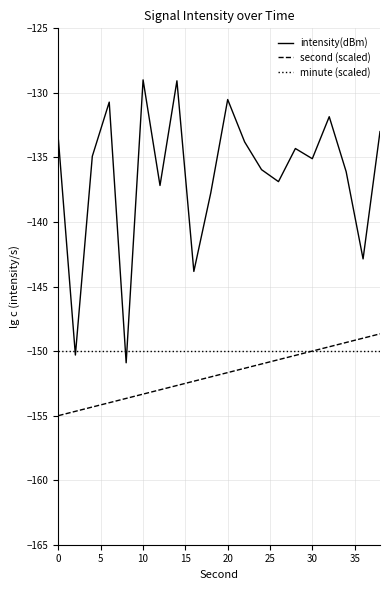

Which series has the widest spread of values?

intensity(dBm)